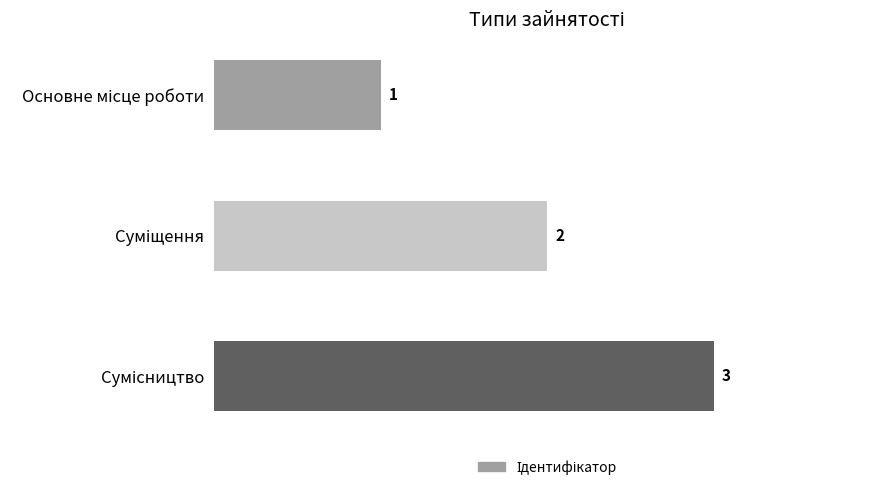

How many categories are shown in the chart?

3